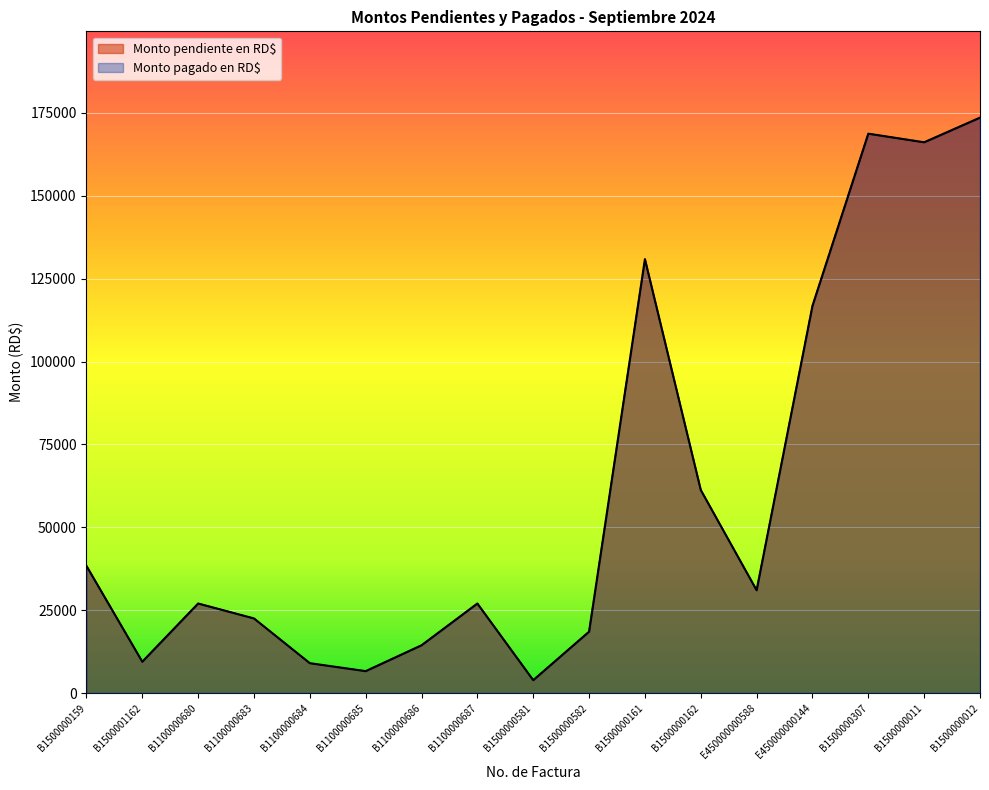

At which label does Monto pendiente en RD$ reach its peak?

B1500000012